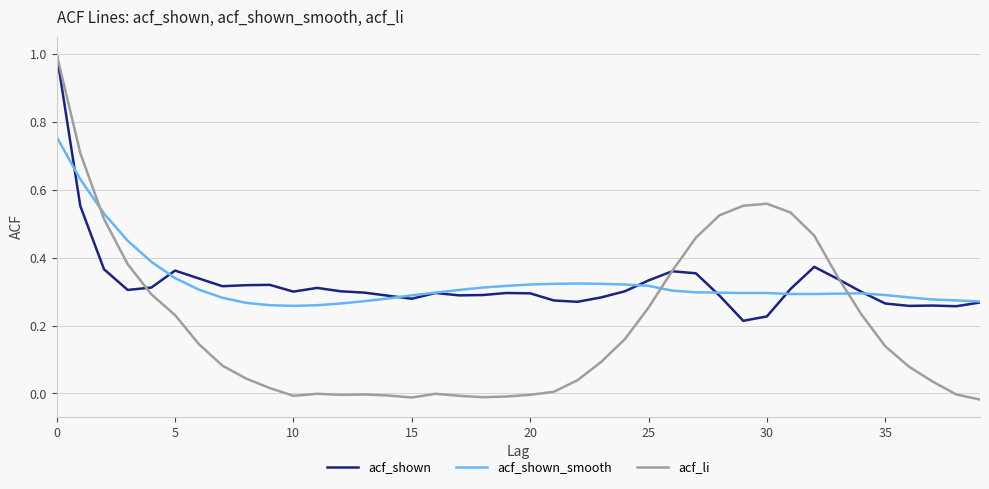

What is the maximum value for acf_shown?

1.0